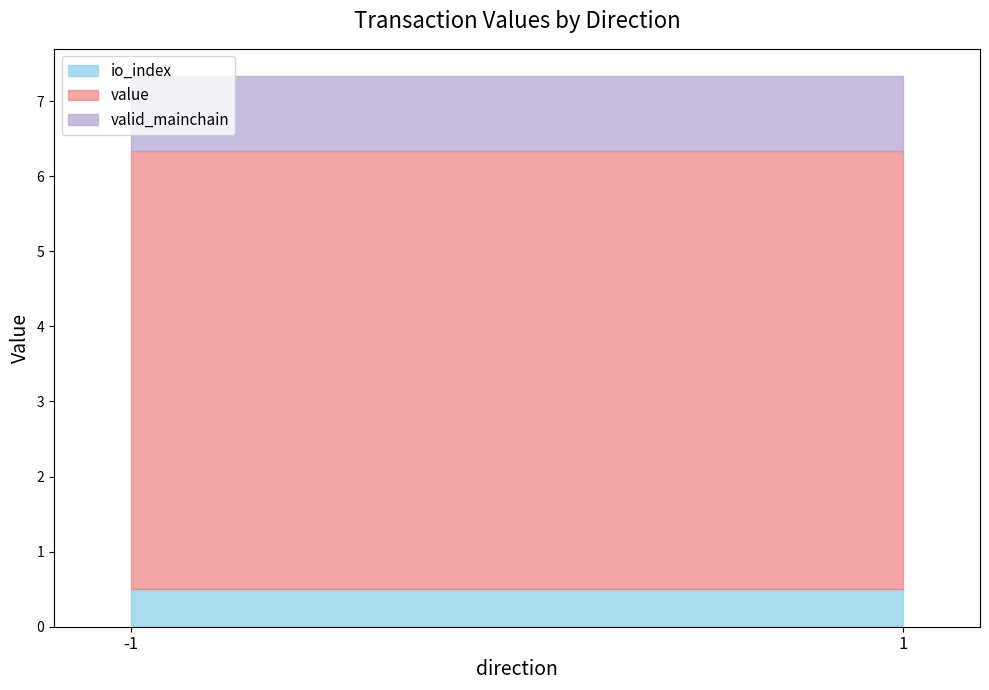

Is the value of io_index at 1 greater than the value of value at 1?

No